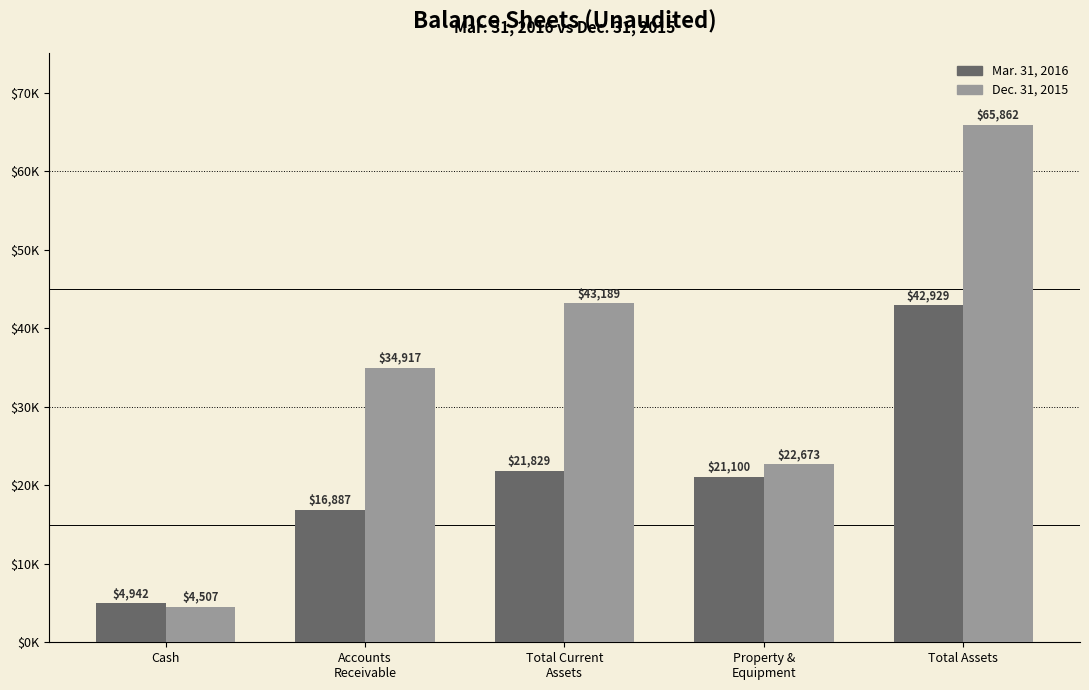

Are the bars horizontal?

No